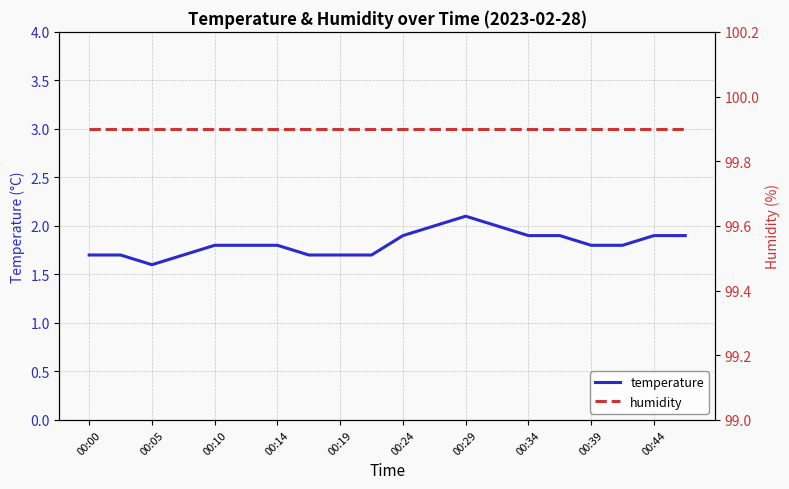

What is the value of the temperature point at the 17th from the left?

1.8